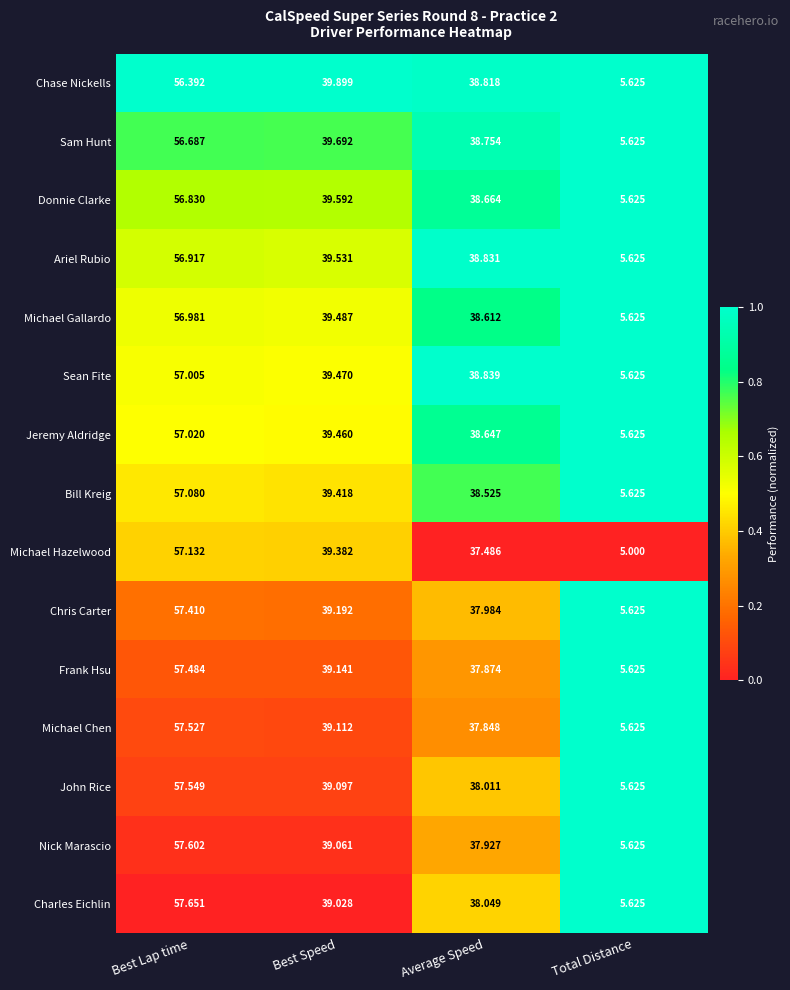

Which series has the widest spread of values?

Michael Hazelwood